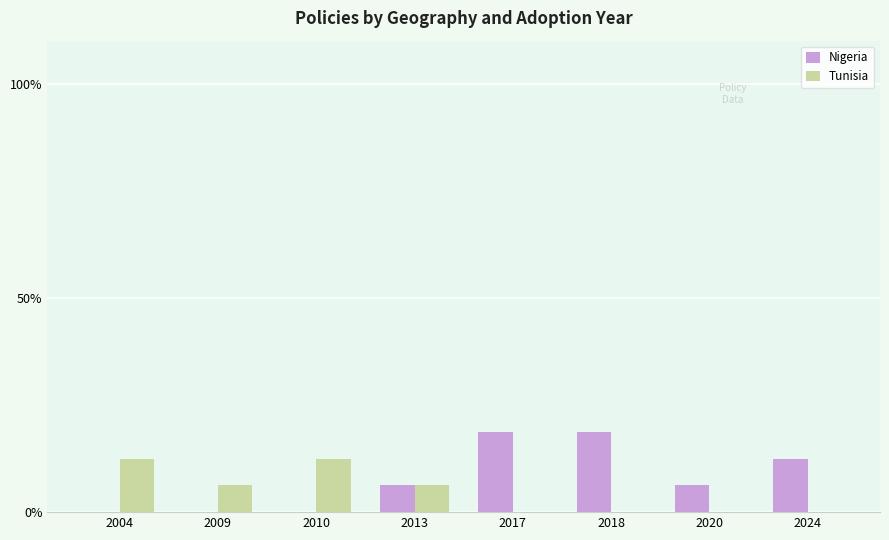

Is the value of Tunisia at 2004 greater than the value of Nigeria at 2018?

No